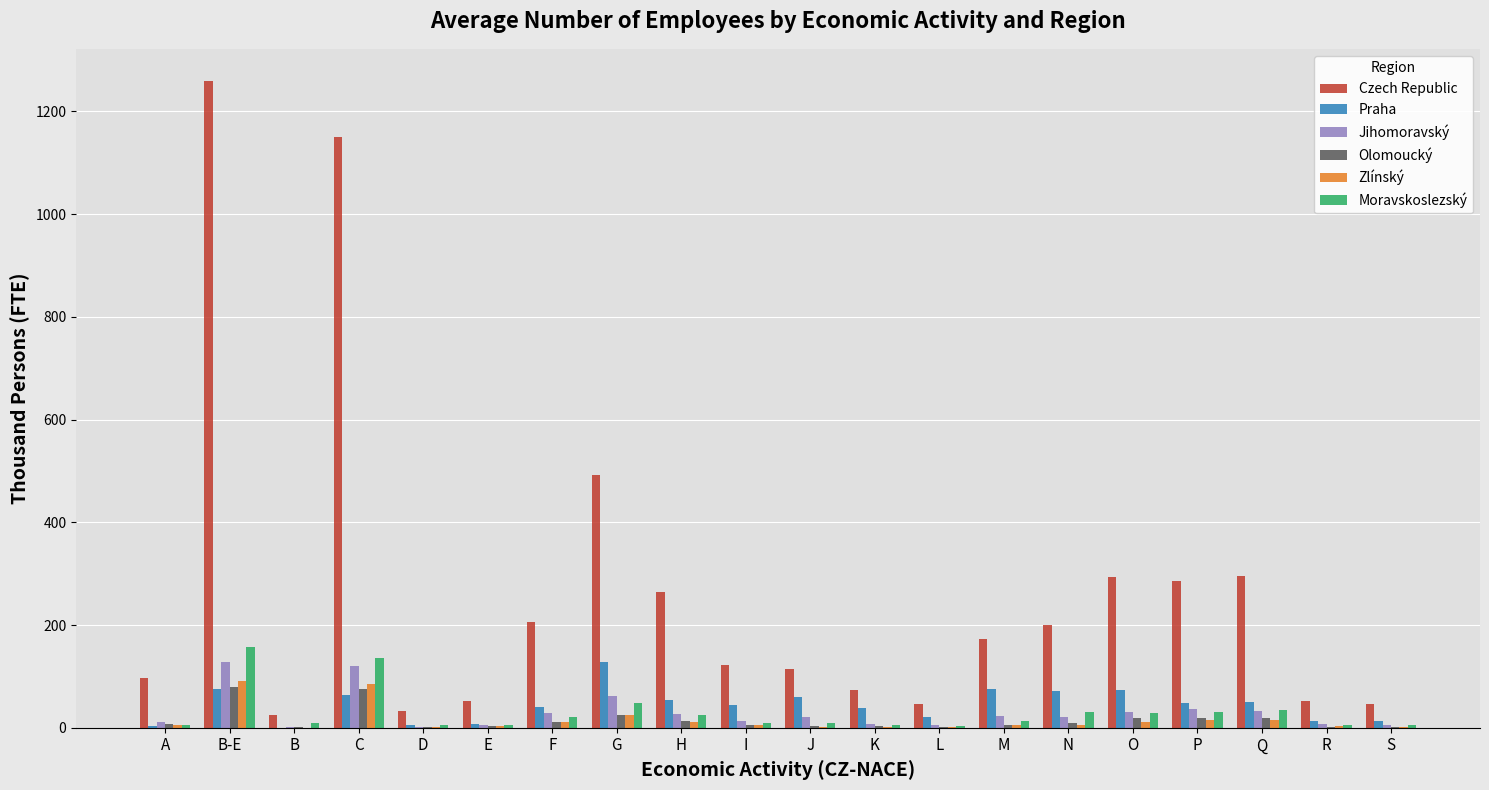

At which category does the chart reach its peak across all series?

B-E